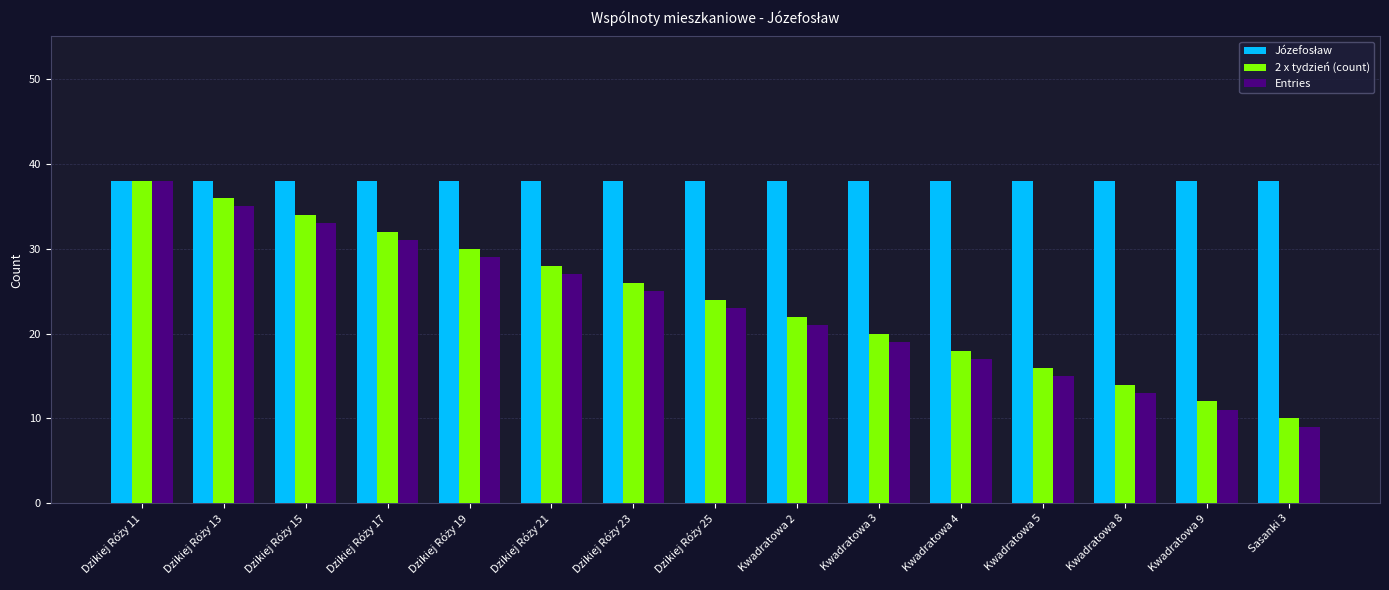

What position from the left is Kwadratowa 3?

10